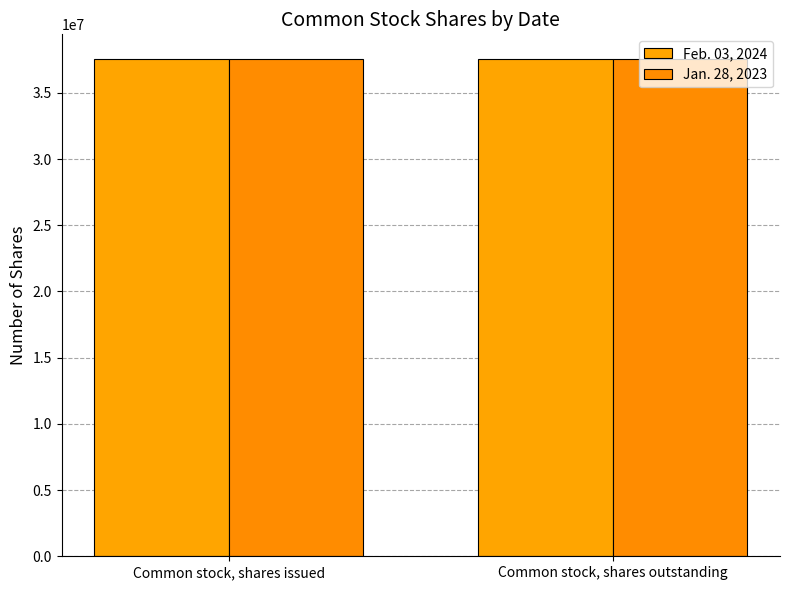

Reading left to right, what are all the values shown in this chart?

Feb. 03, 2024: Common stock, shares issued=37529000	Common stock, shares outstanding=37529000
Jan. 28, 2023: Common stock, shares issued=37541000	Common stock, shares outstanding=37541000